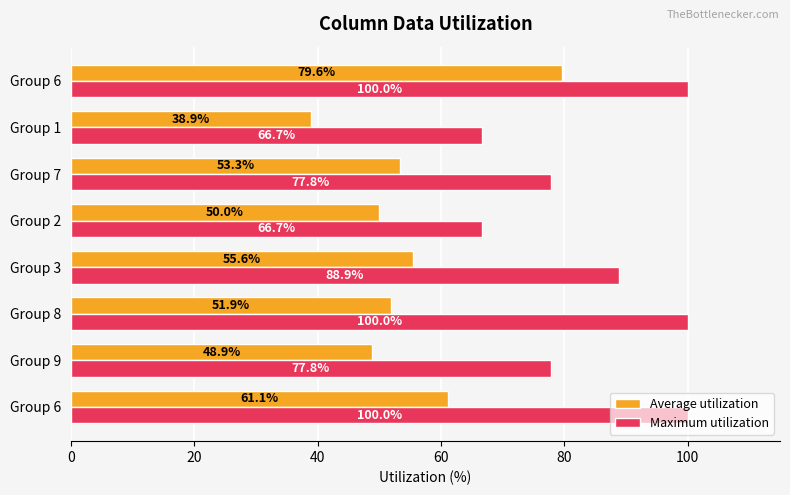

What position from the left is 60?

4